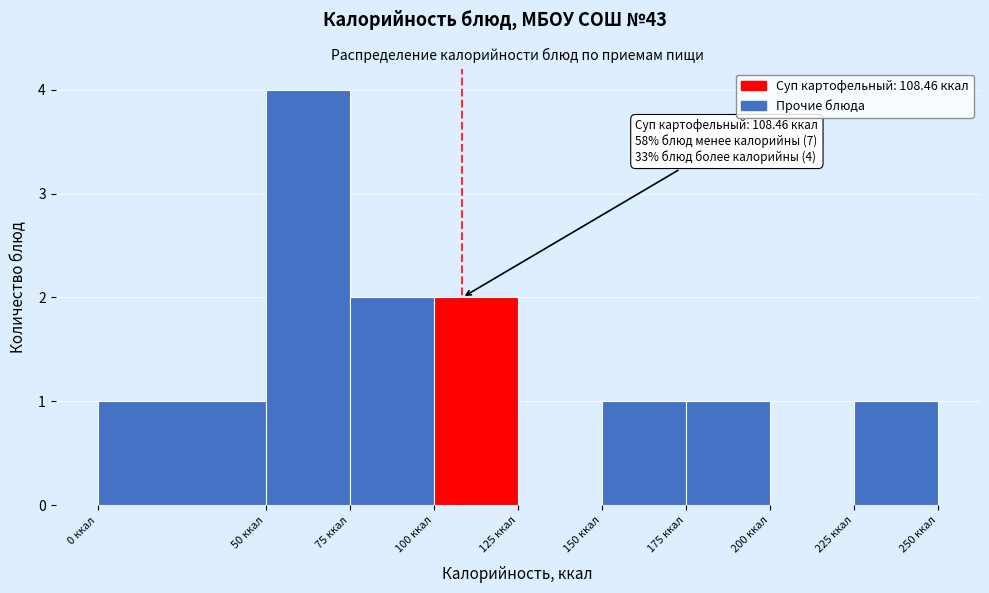

Which range on the x-axis has the tallest bar?

50 to 75